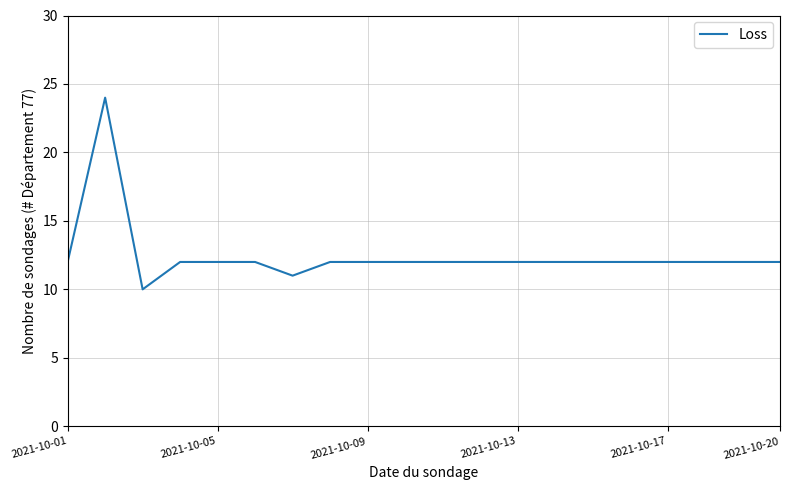

What is the smallest value displayed?

10